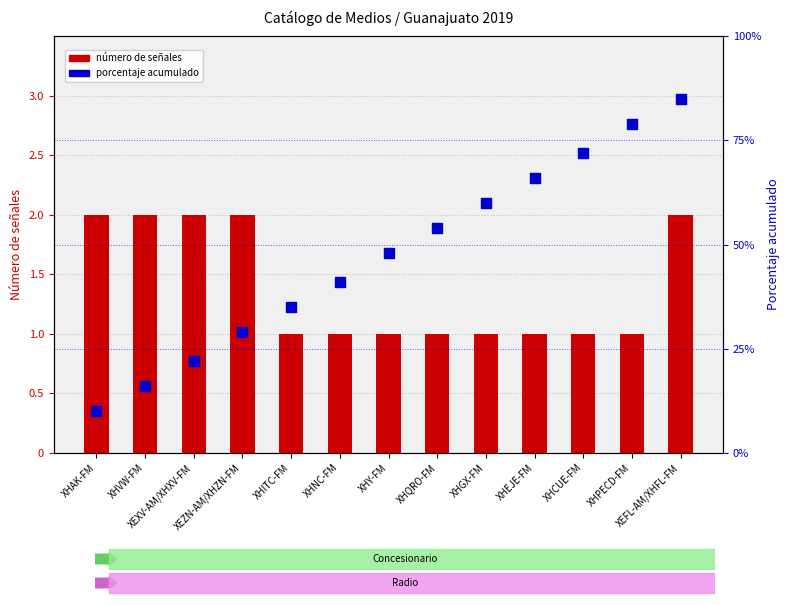

Is the value of station signal count at XHNC-FM greater than the value of porcentaje acumulado at XEZN-AM/XHZN-FM?

No